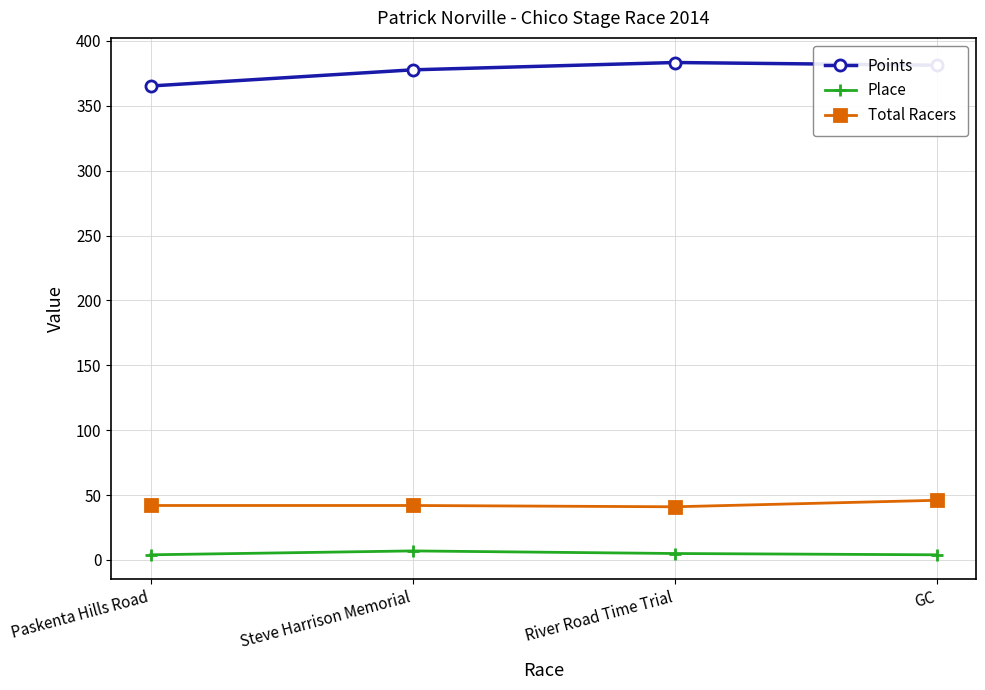

How many categories are shown in the chart?

4